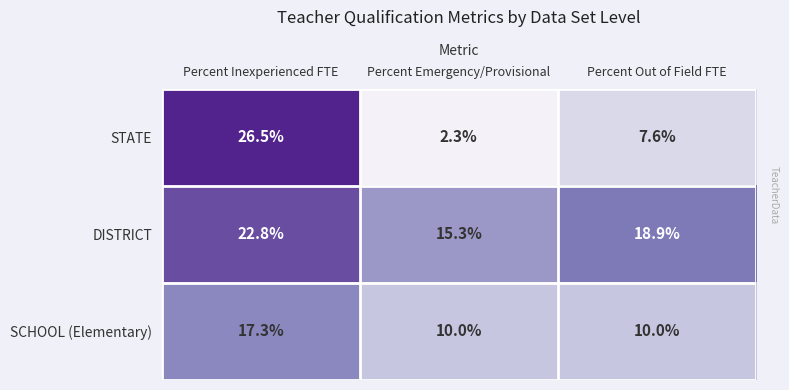

At Percent Emergency/Provisional, list the series in order from largest to smallest.

DISTRICT, SCHOOL (Elementary), STATE